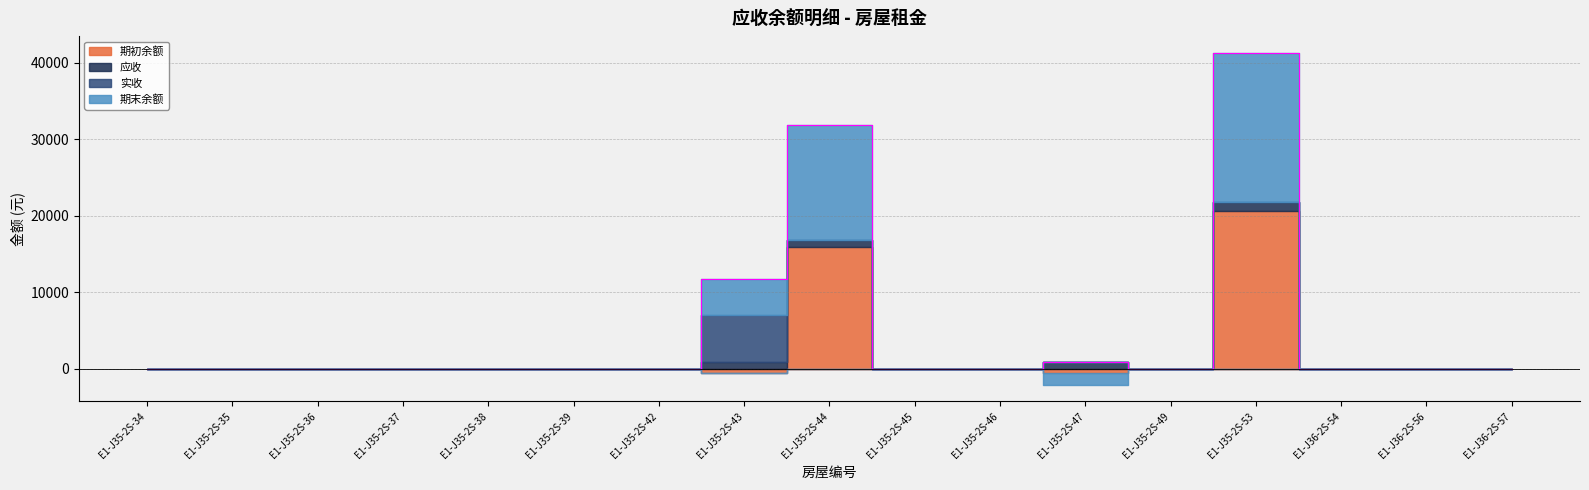

What is the label of the 12th point from the right?

E1-J35-2S-39